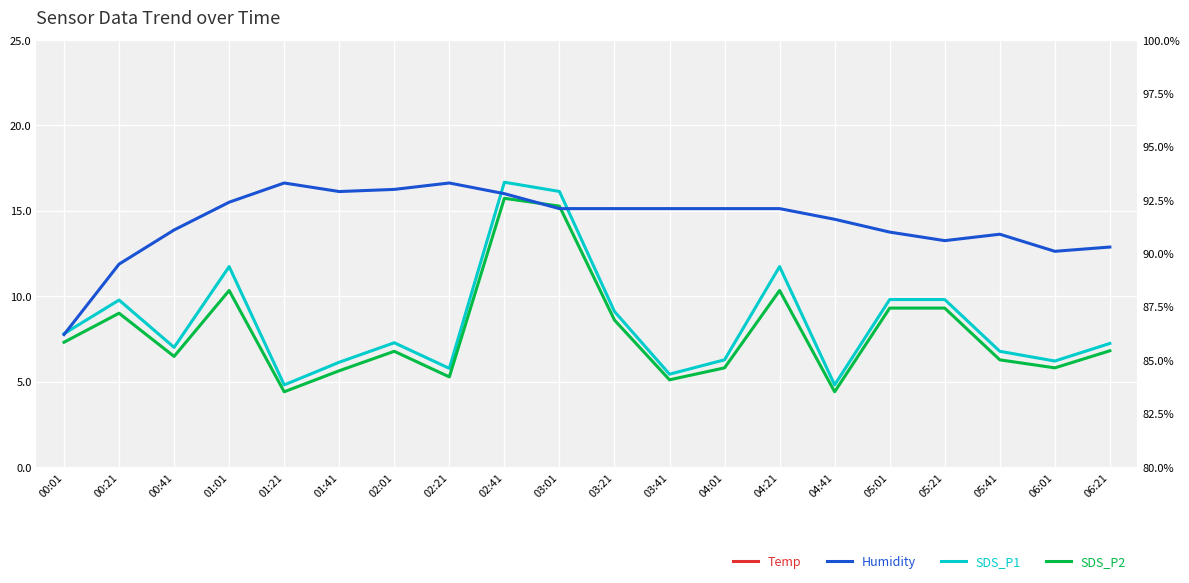

Which series has the largest total across all categories?

Humidity